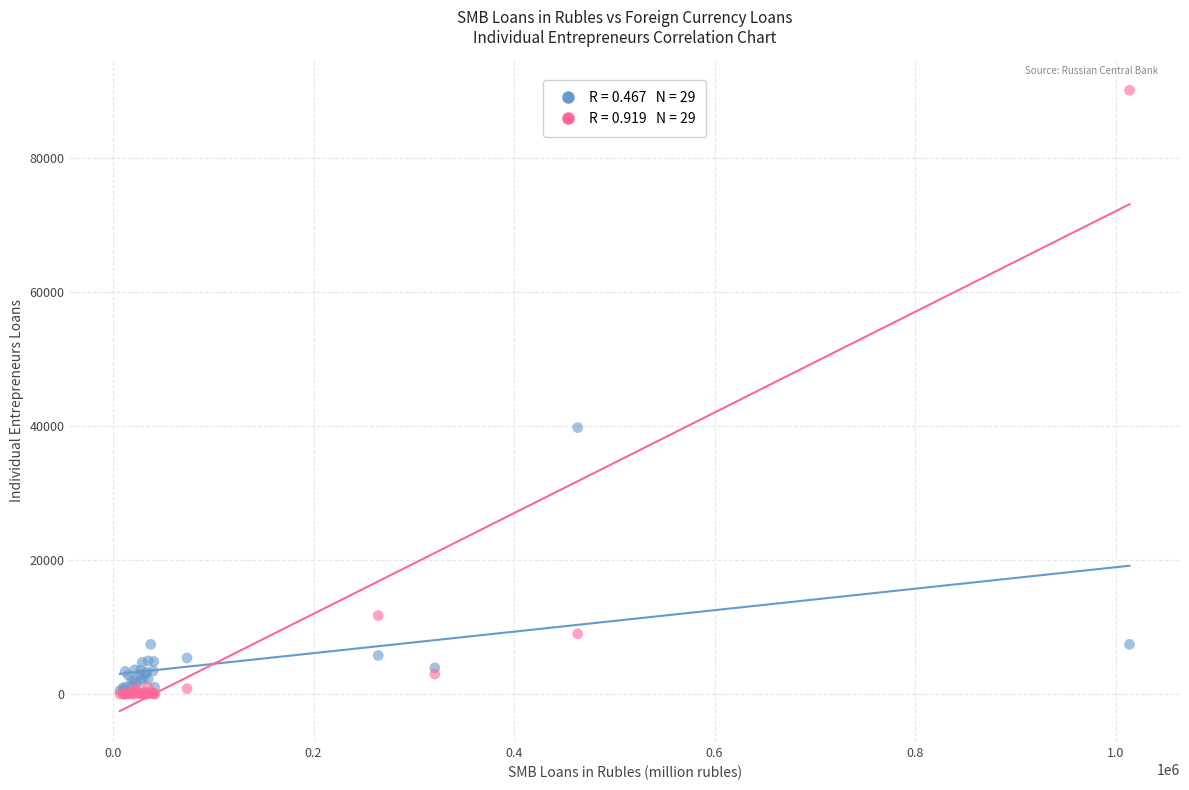

Across all series, what Y value is closest to 45079?

39793